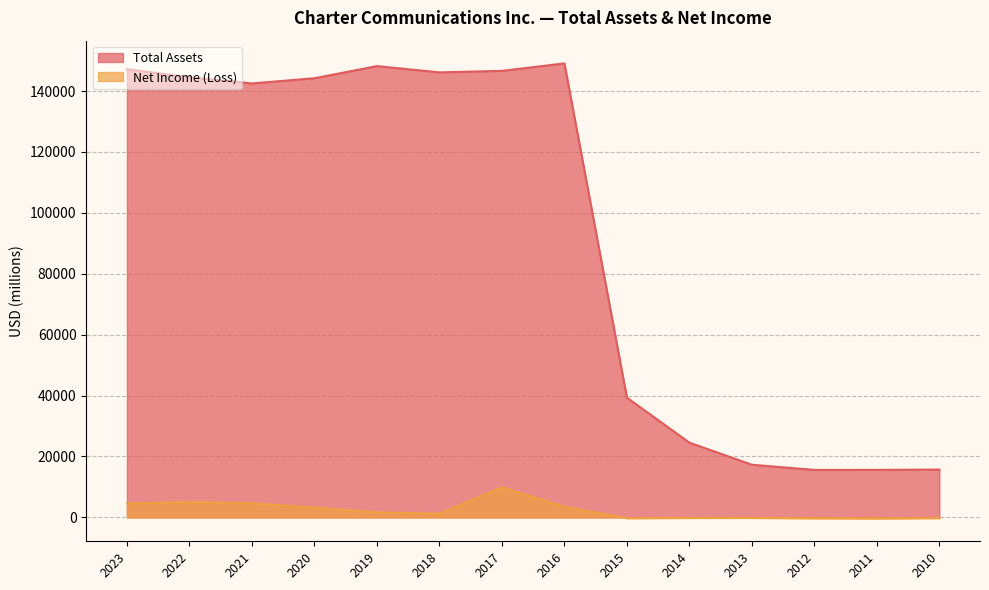

Does the chart display data point markers on the line(s)?

No